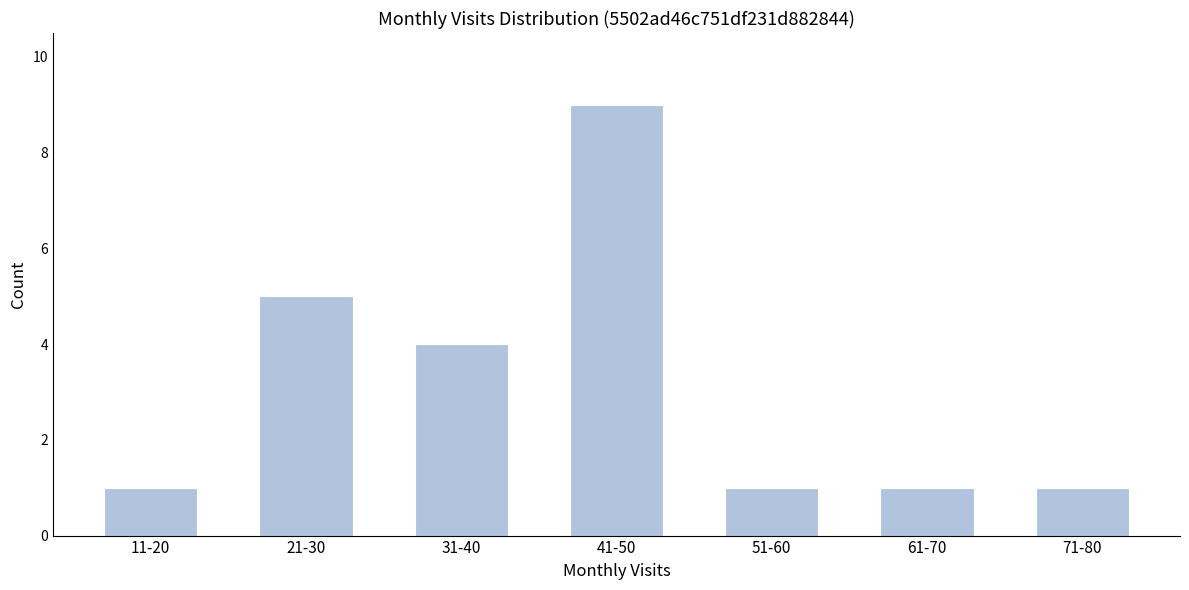

Reading right to left, transcribe all the data shown in this chart.

71-80=1	61-70=1	51-60=1	41-50=9	31-40=4	21-30=5	11-20=1